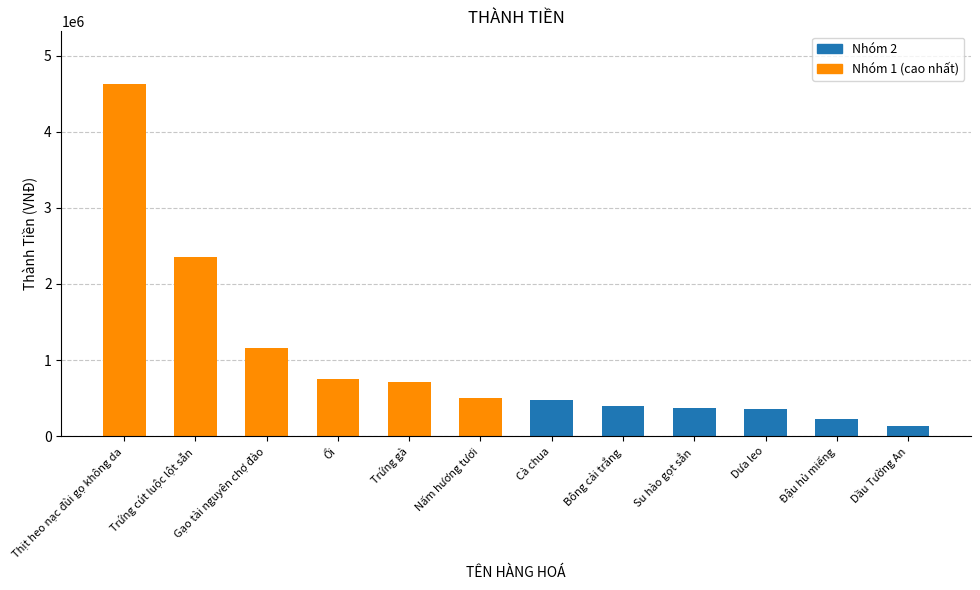

Does the chart contain any negative values?

No